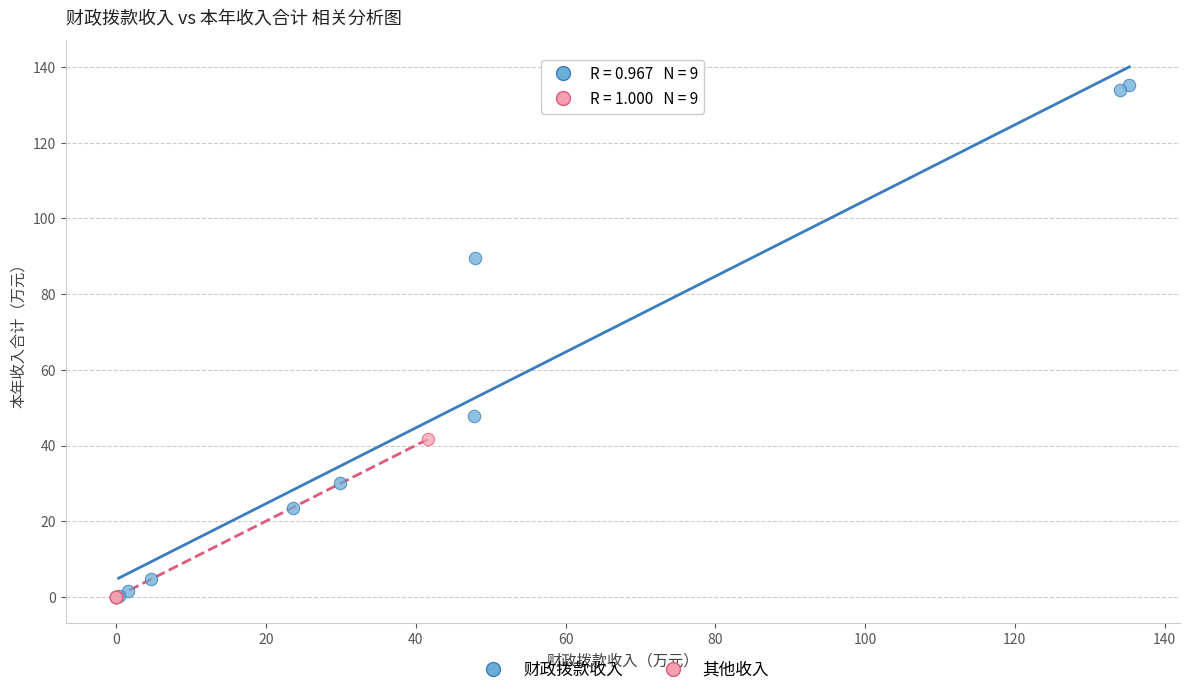

Which series has the largest Y range (max minus min)?

财政拨款收入